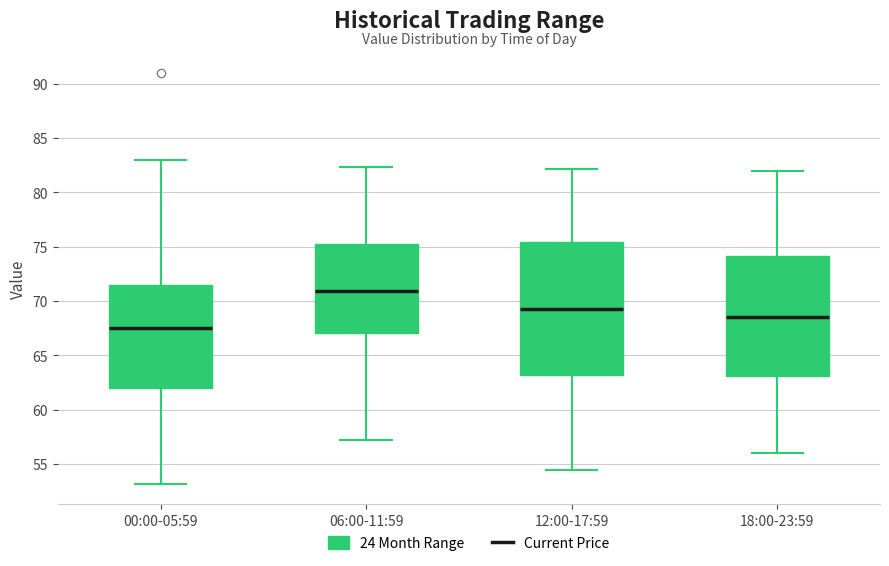

Where is the upper edge of the box for 06:00-11:59 on the y-axis? The values are not printed on the chart, so give them approximately, as read against the axis.

75.5